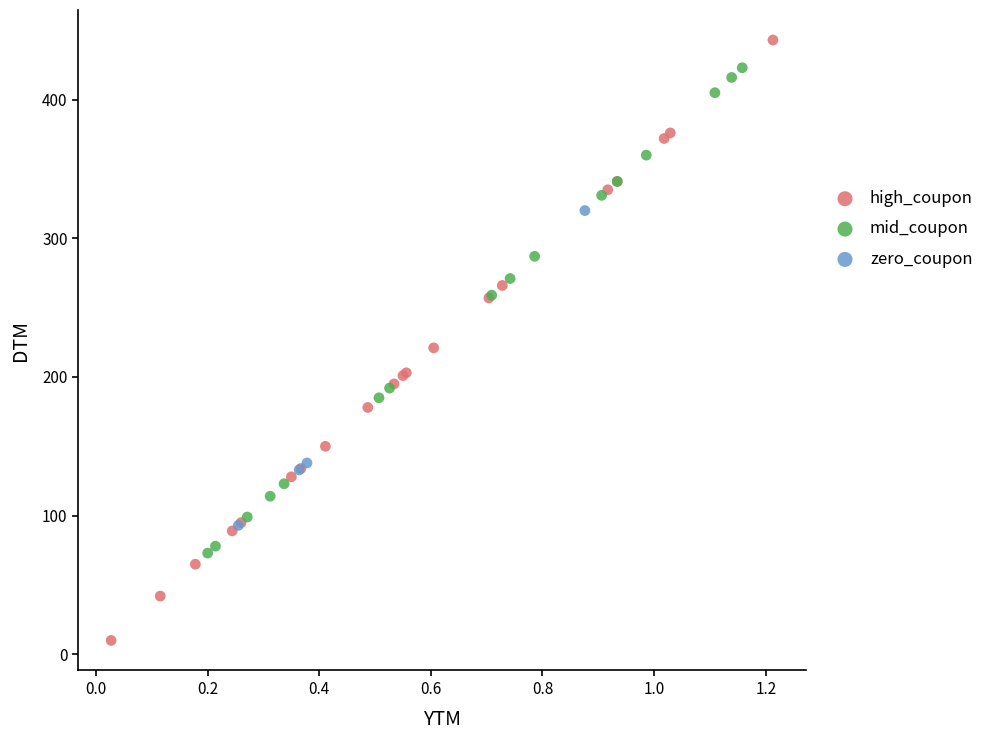

Which series reaches the maximum Y coordinate?

high_coupon